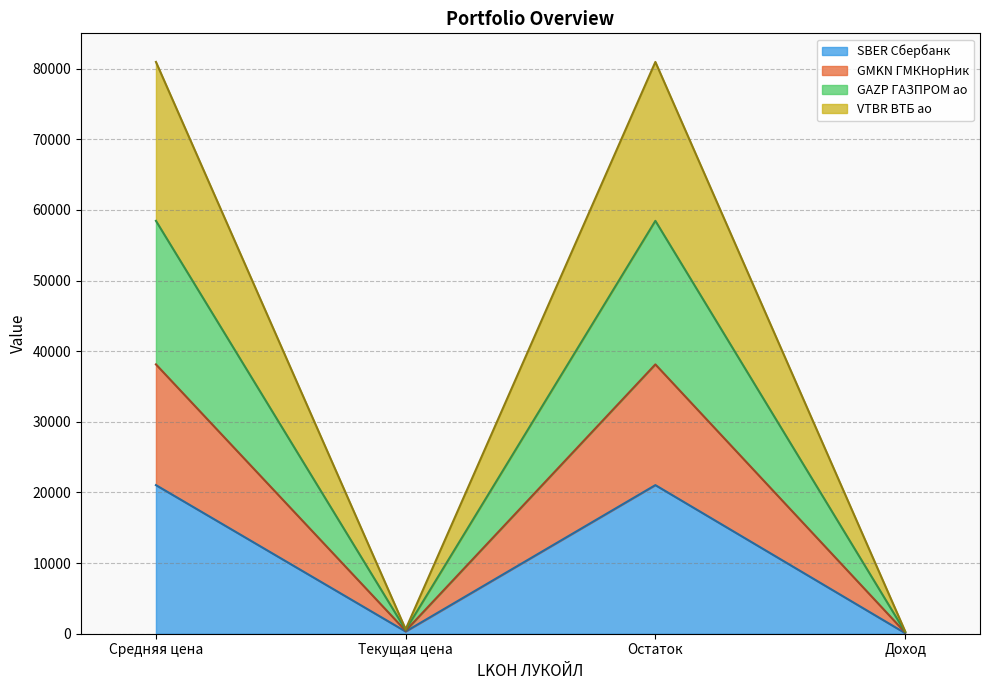

Which has a higher value, Средняя цена or Доход?

Средняя цена